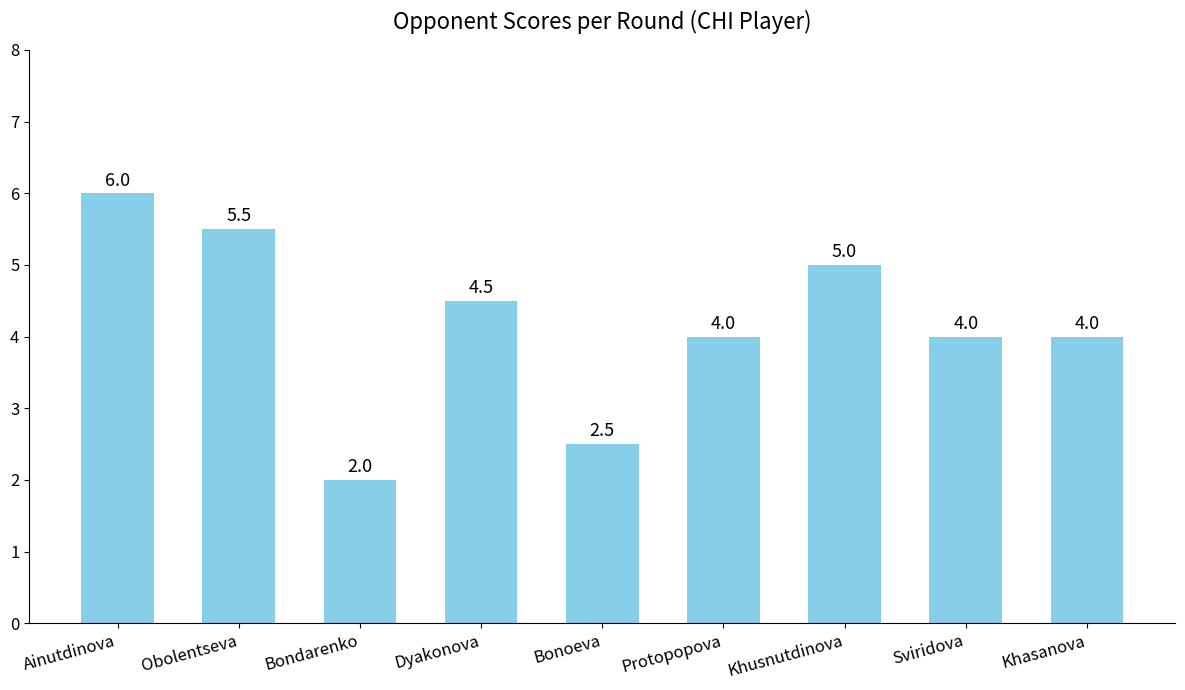

Between Obolentseva and Khusnutdinova, which is larger?

Obolentseva